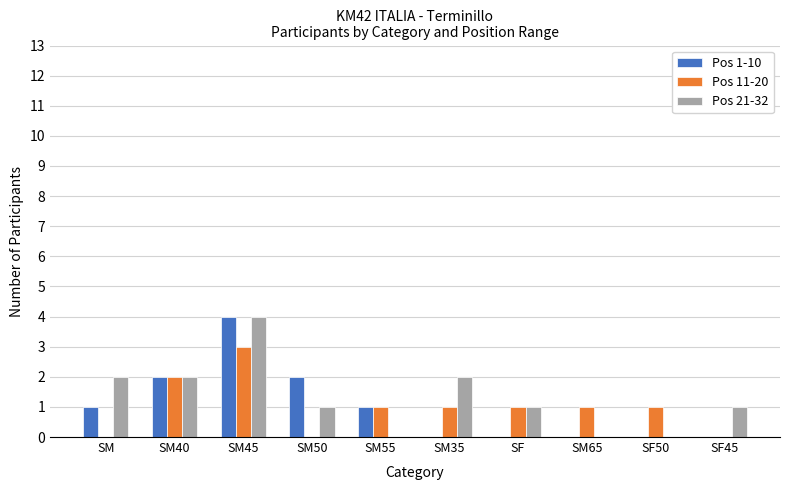

What is the sum of all Pos 1-10 values?

10